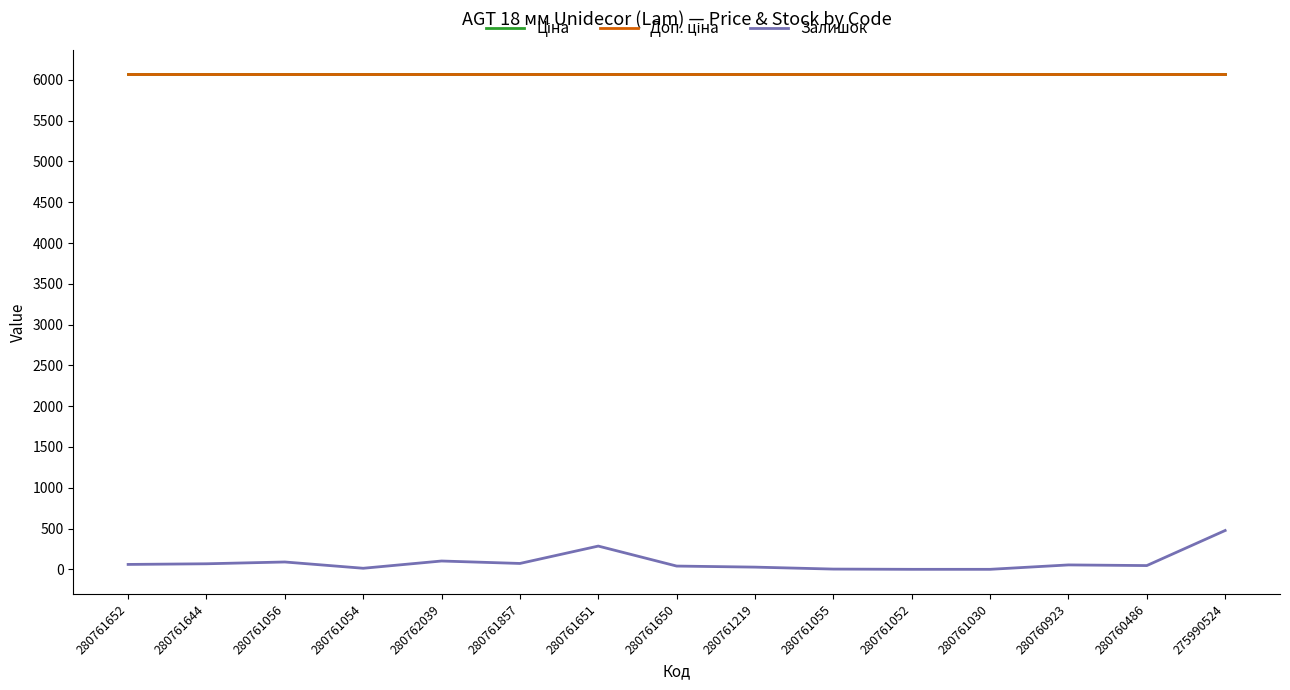

Is this an area chart (filled region under the line)?

No